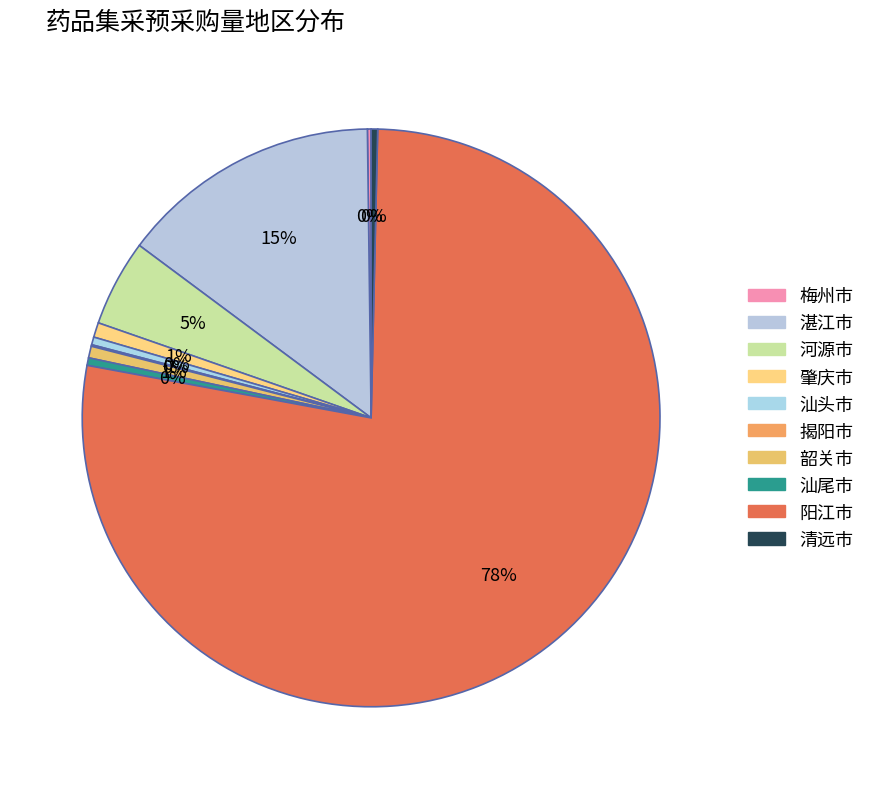

True or false: 肇庆市 accounts for 11% of the total.

False